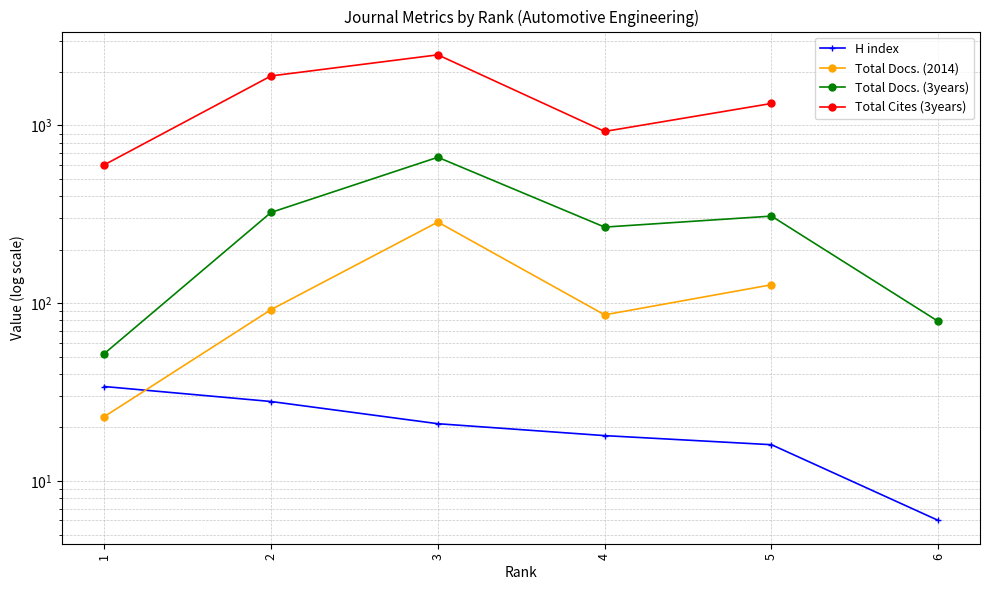

How many interior local peaks does the Total Docs. (3years) series have?

2